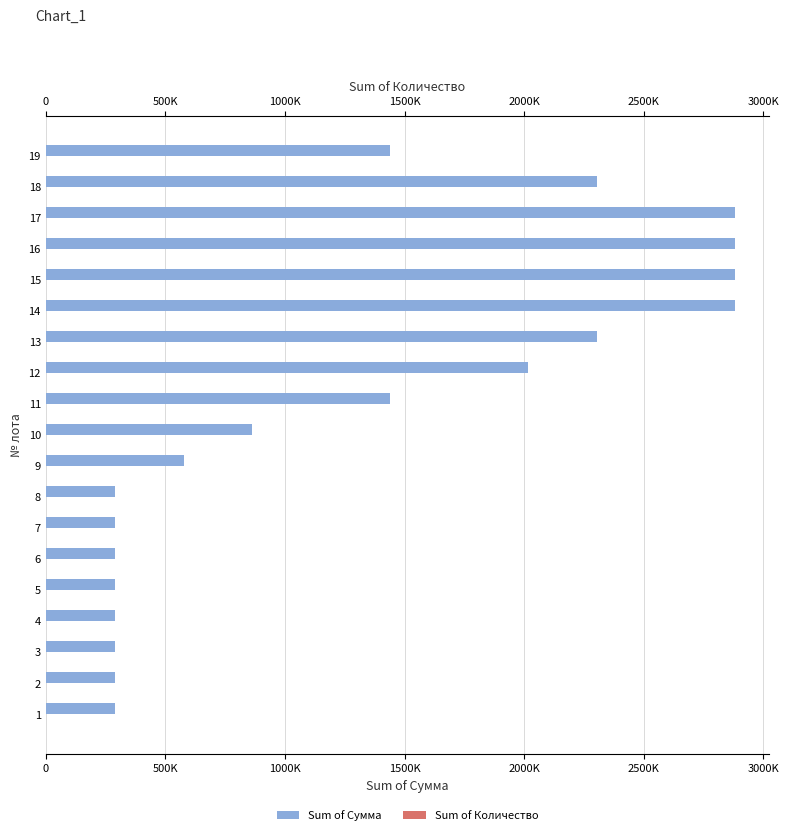

Reading left to right, list all the values displayed in this chart.

Sum of Сумма: 288000	288000	288000	288000	288000	288000	288000	288000	576000	864000	1440000	2016000	2304000	2880000	2880000	2880000	2880000	2304000	1440000
Sum of Количество: 10	10	10	10	10	10	10	10	20	30	50	70	80	100	100	100	100	80	50